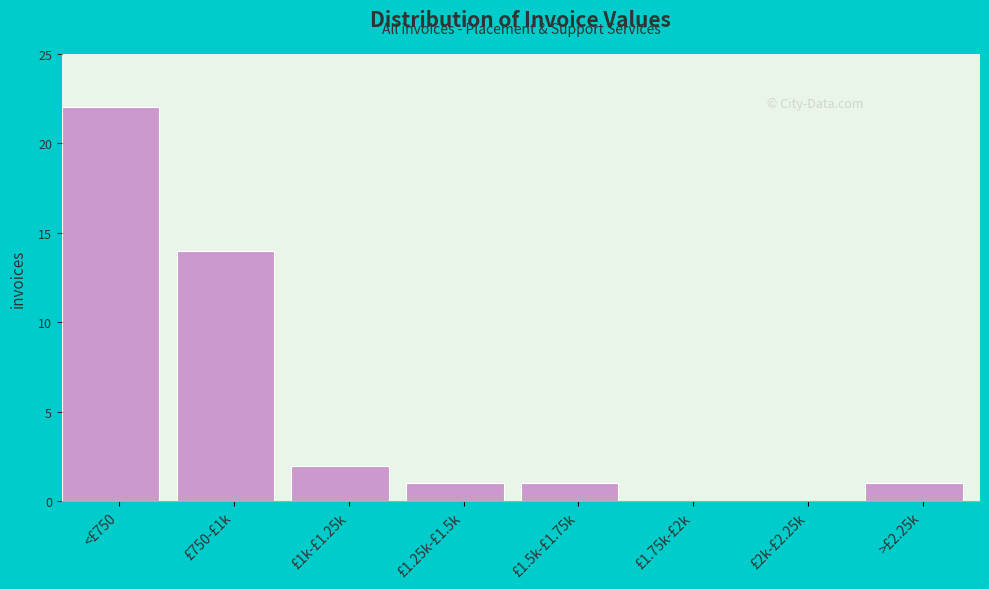

Reading right to left, transcribe all the data shown in this chart.

>£2.25k=1	£2k-£2.25k=0	£1.75k-£2k=0	£1.5k-£1.75k=1	£1.25k-£1.5k=1	£1k-£1.25k=2	£750-£1k=14	<£750=22